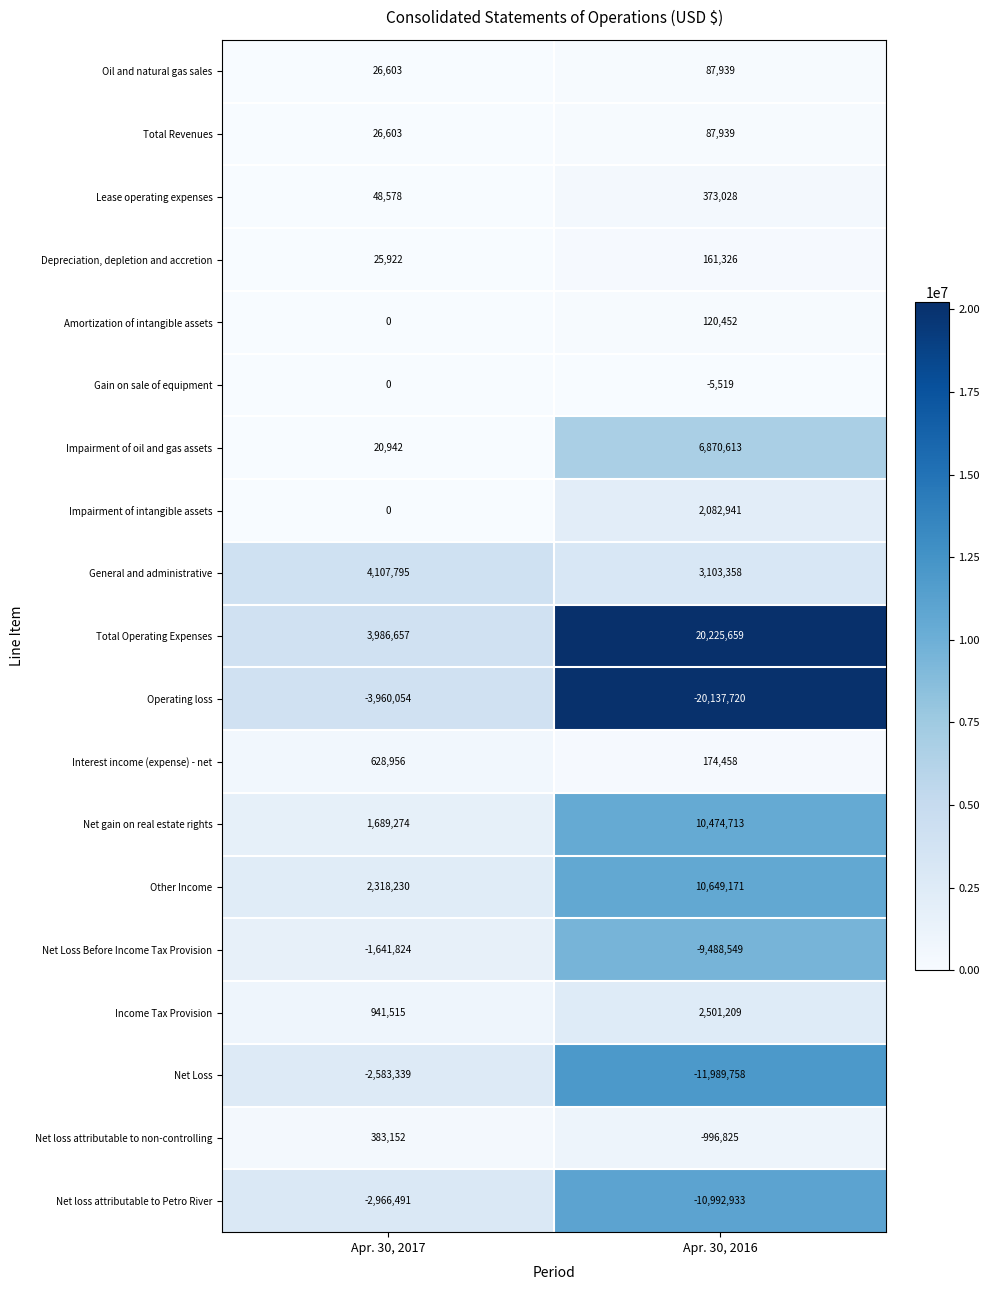

At which category is the sum across all series the highest?

Apr. 30, 2016